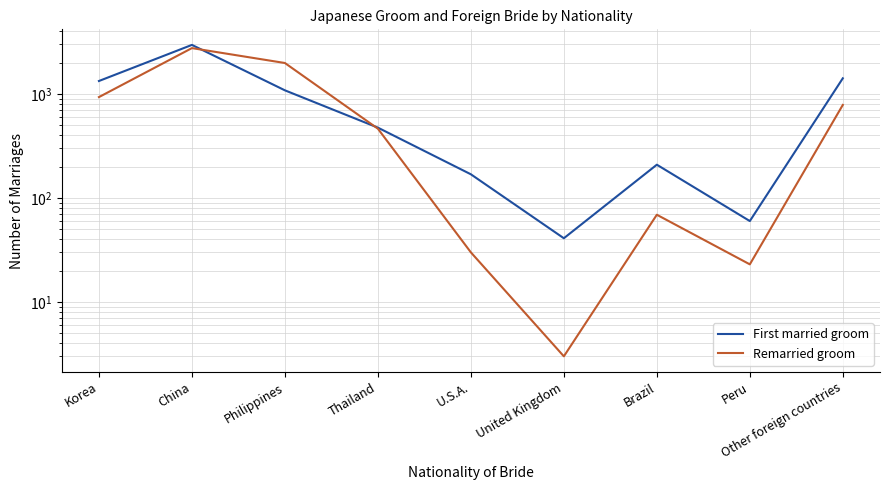

Which series has the widest spread of values?

First married groom